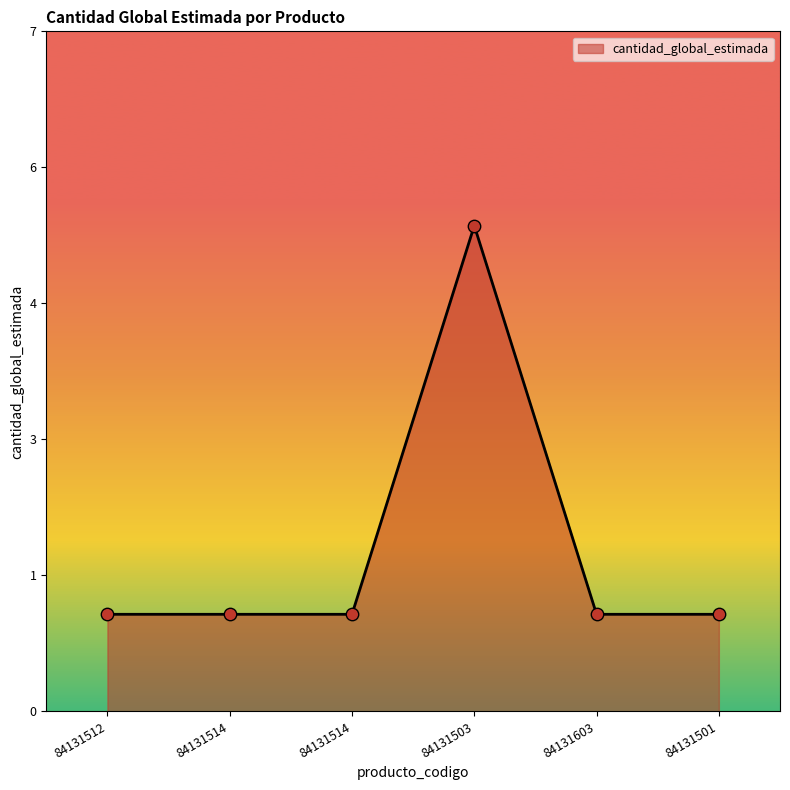

Between 84131512 and 84131514, which is larger?

84131512